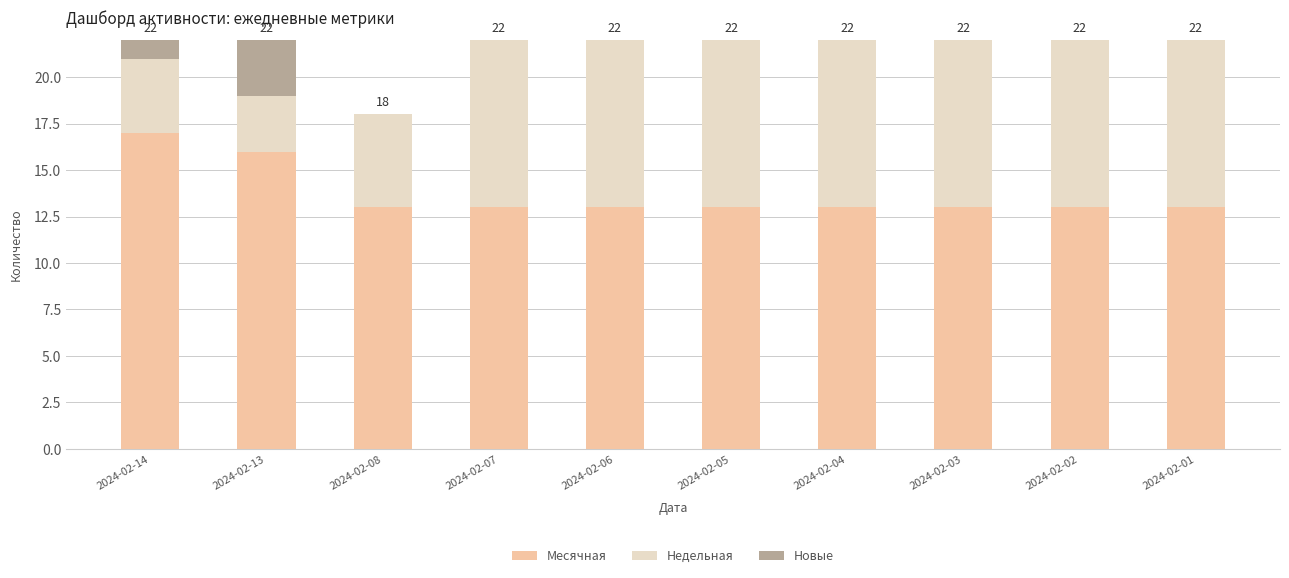

At which label does Месячная reach its peak?

2024-02-14